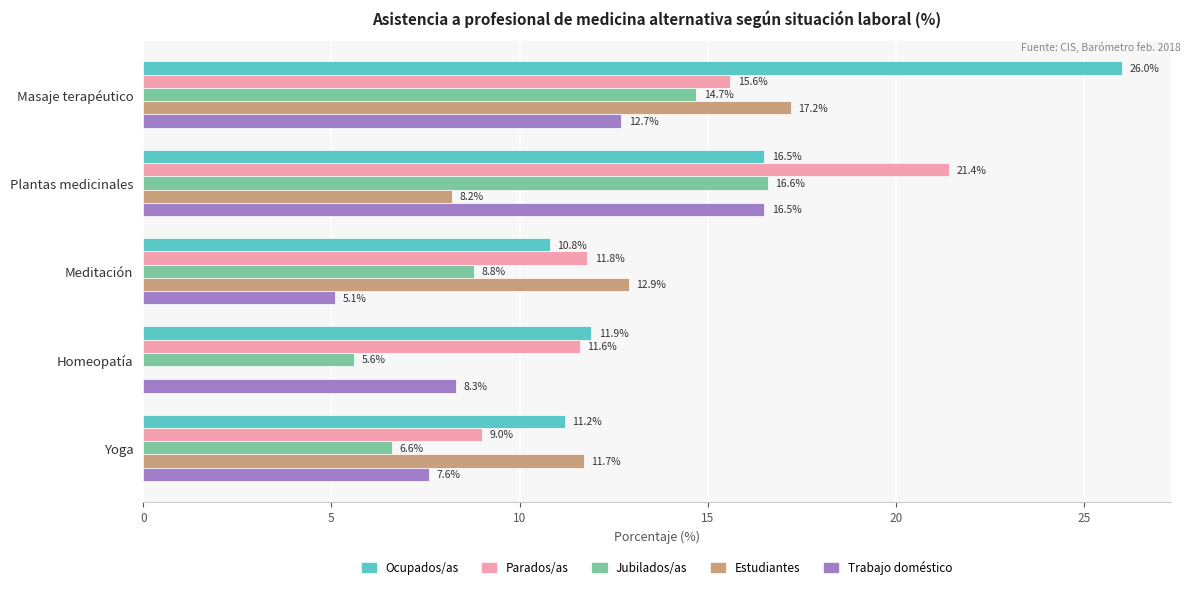

The value of Trabajo doméstico at Meditación is 5.1. True or false?

True